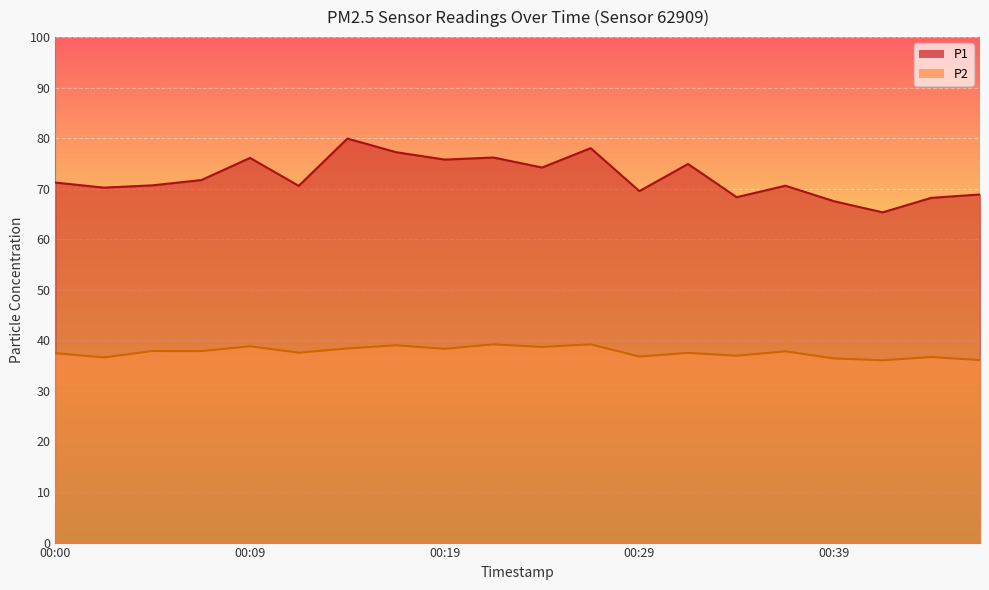

Which series has the widest spread of values?

P1